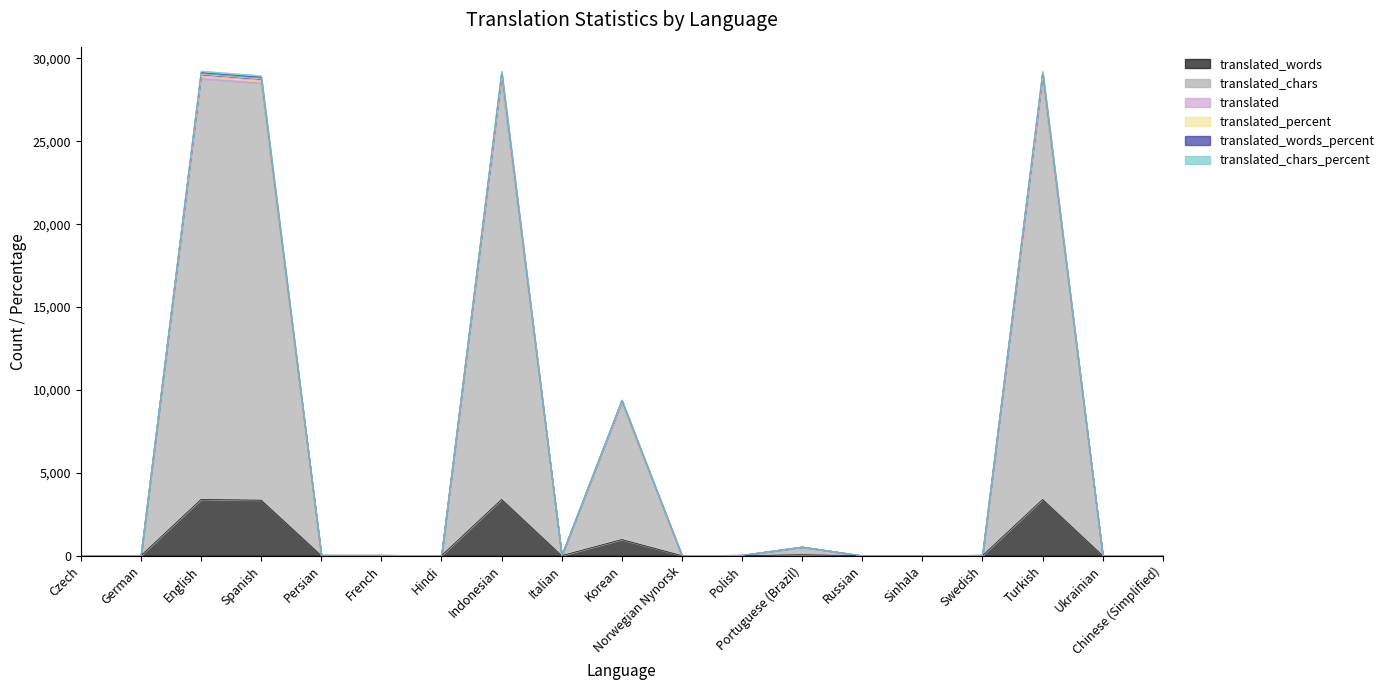

How many categories are shown in the chart?

19